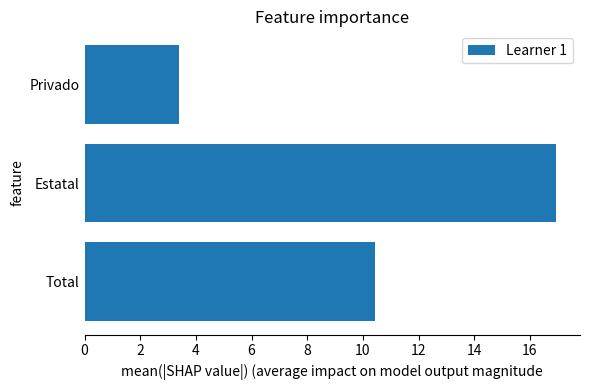

What is the greatest value displayed?

17.0